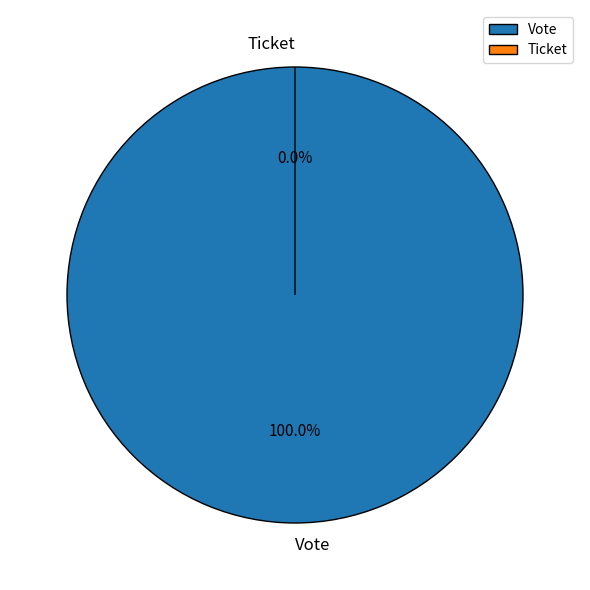

Rank the categories by value from lowest to highest.

Ticket, Vote